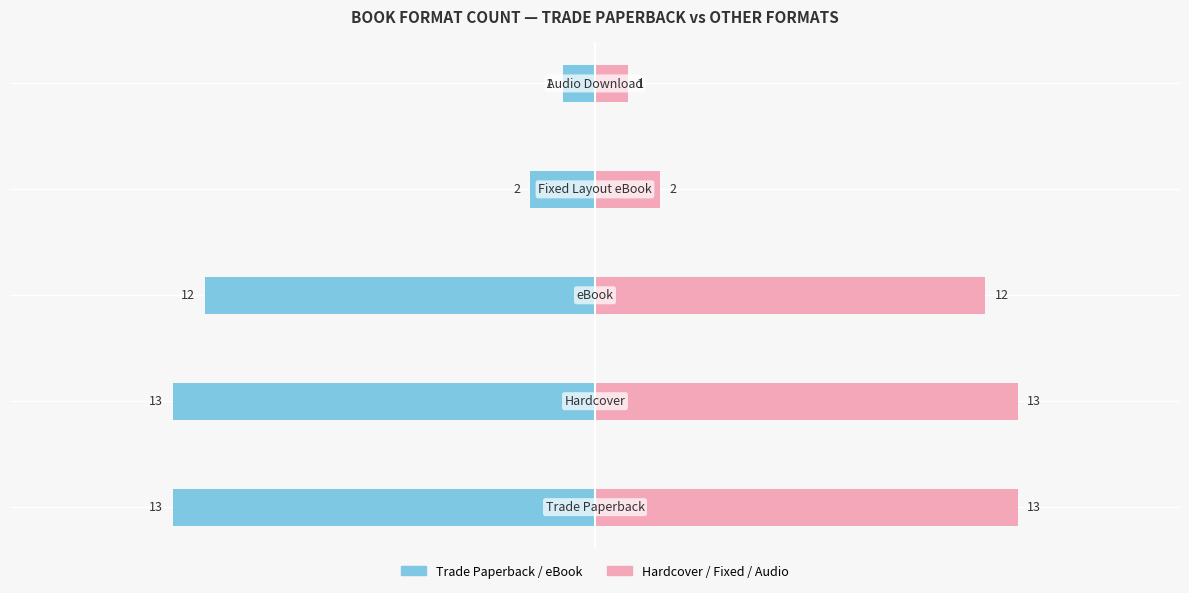

Count the number of data series in this chart.

2